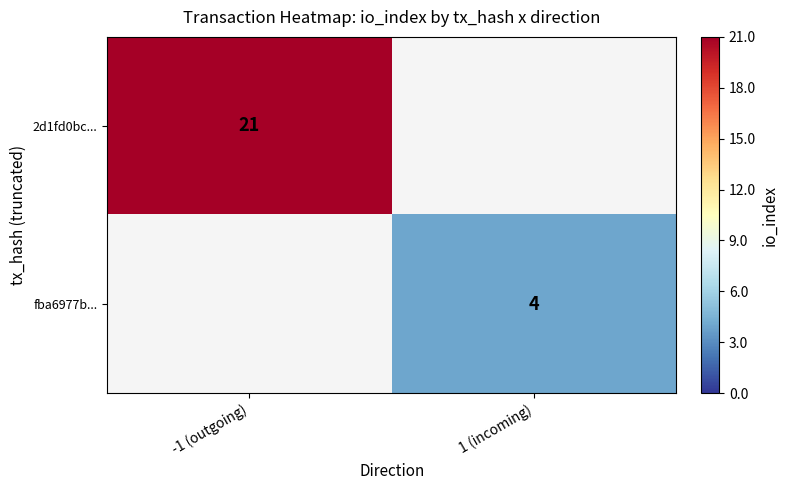

Is the value of fba6977b... at 1 (incoming) greater than the value of 2d1fd0bc... at -1 (outgoing)?

No